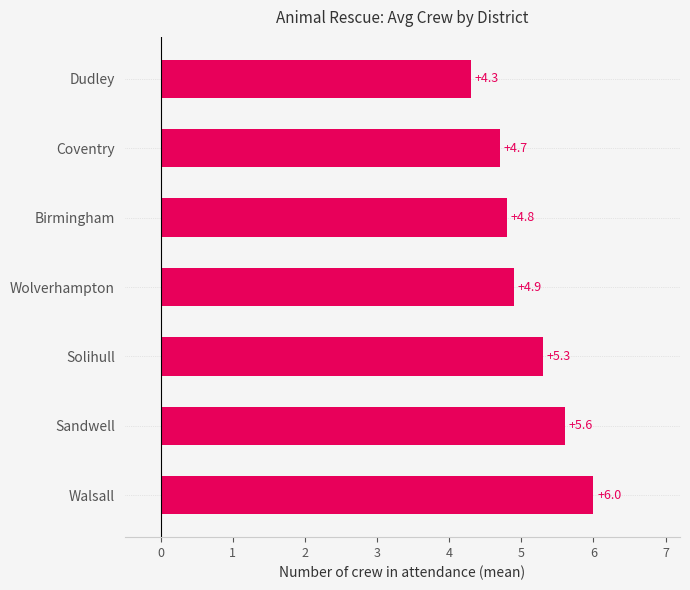

True or false: the data shows 7.1 at Coventry.

False